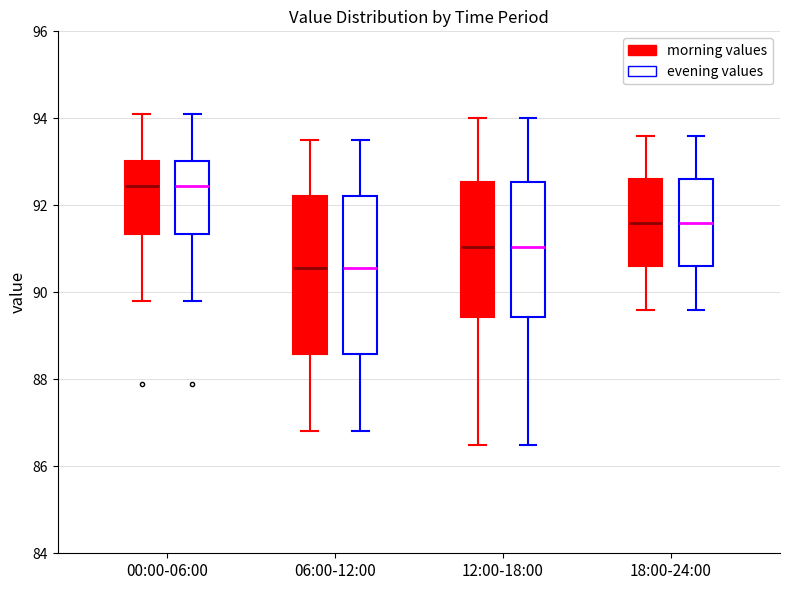

Reading left to right, read every box against the y-axis: the position of its median line, the range the box covers, and the ends of its whiskers. The values are not printed on the chart, so give them approximately, as read against the axis.

00:00-06:00 (morning values): median 92.4, box 91.4 to 93.0, whiskers 89.8 to 94.2
00:00-06:00 (evening values): median 92.4, box 91.4 to 93.0, whiskers 89.8 to 94.2
06:00-12:00 (morning values): median 90.6, box 88.6 to 92.2, whiskers 86.8 to 93.6
06:00-12:00 (evening values): median 90.6, box 88.6 to 92.2, whiskers 86.8 to 93.6
12:00-18:00 (morning values): median 91.0, box 89.4 to 92.6, whiskers 86.6 to 94.0
12:00-18:00 (evening values): median 91.0, box 89.4 to 92.6, whiskers 86.6 to 94.0
18:00-24:00 (morning values): median 91.6, box 90.6 to 92.6, whiskers 89.6 to 93.6
18:00-24:00 (evening values): median 91.6, box 90.6 to 92.6, whiskers 89.6 to 93.6